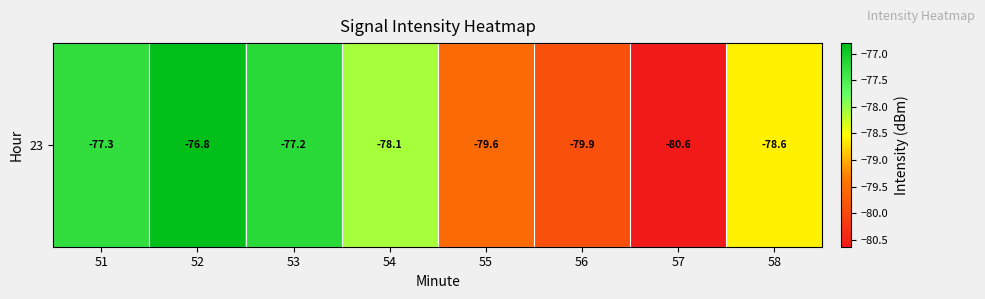

Where does the data first go above -78?

51